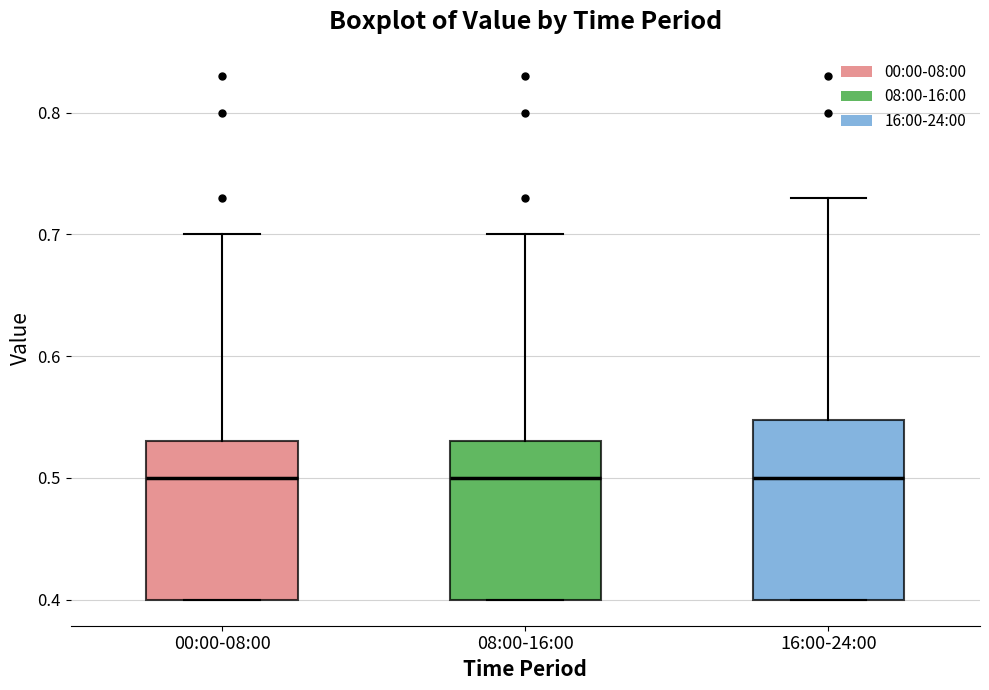

Which box is the tallest, from its lower edge to its upper edge?

16:00-24:00